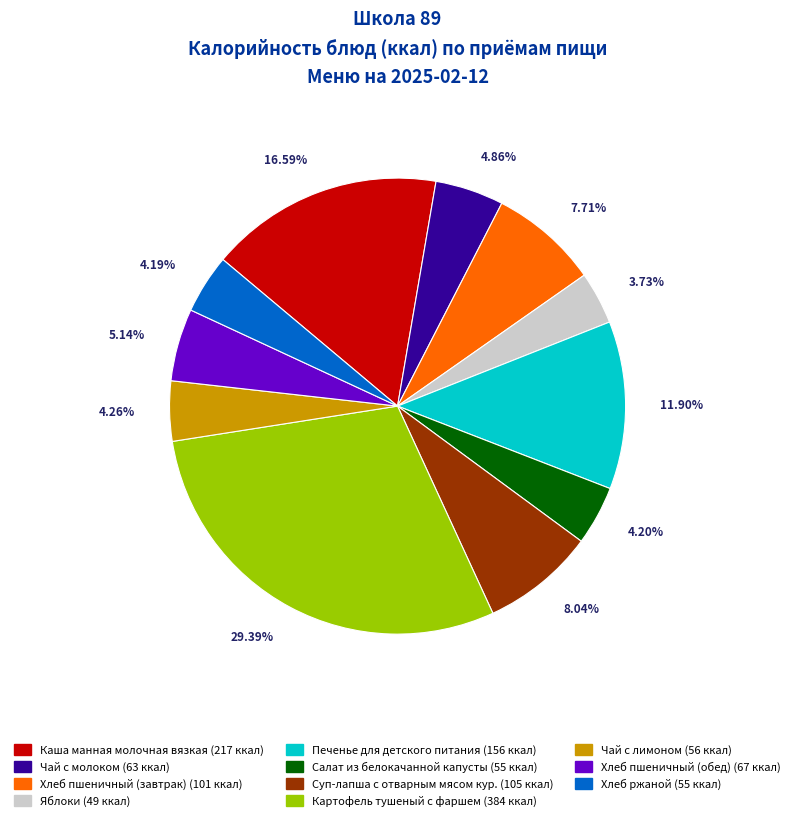

What is the ratio of the value at Чай с лимоном to the value at Хлеб ржаной?

1.0